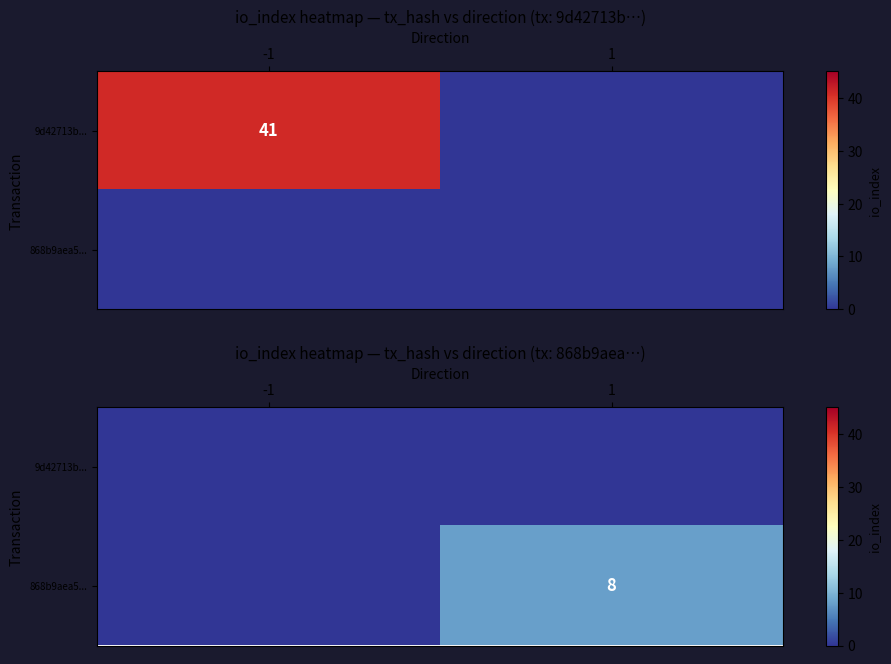

How many data points in 868b9aea5... are less than 8?

1